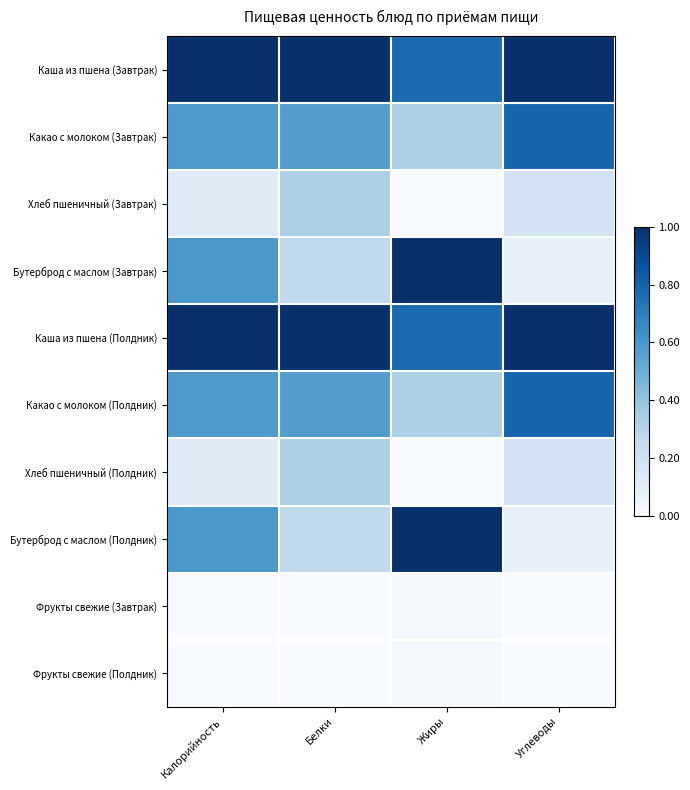

At how many categories does at least one series exceed 0?

4